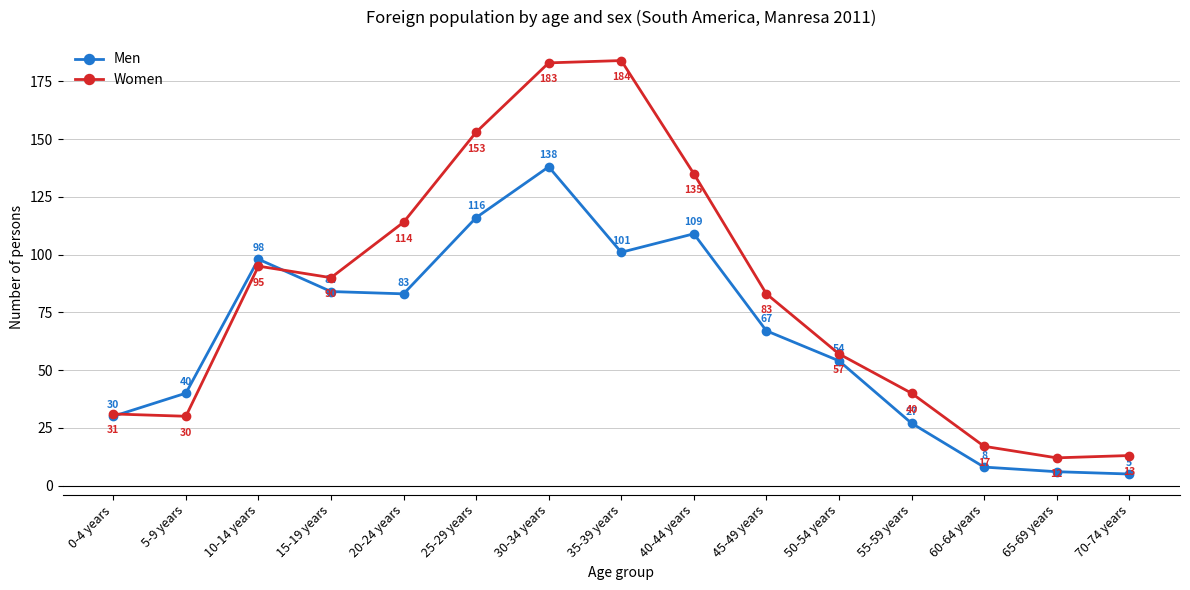

Reading left to right, transcribe all the data shown in this chart.

Men: 30	40	98	84	83	116	138	101	109	67	54	27	8	6	5
Women: 31	30	95	90	114	153	183	184	135	83	57	40	17	12	13